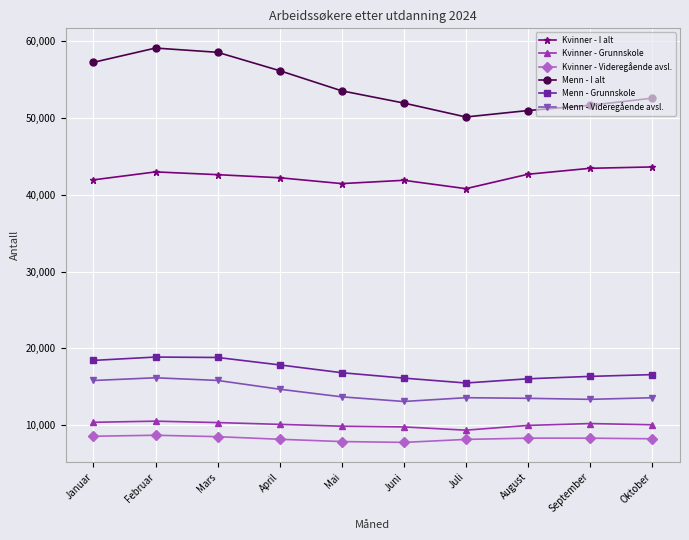

The Kvinner - Videregående avsl. series shows 5405 at Januar. True or false?

False